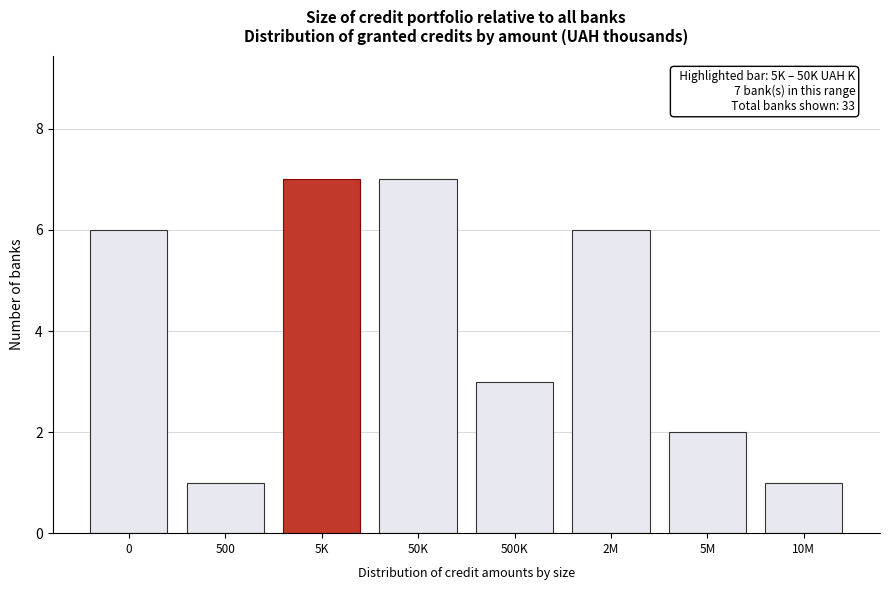

Reading right to left, what are all the values shown in this chart?

1	2	6	3	7	7	1	6